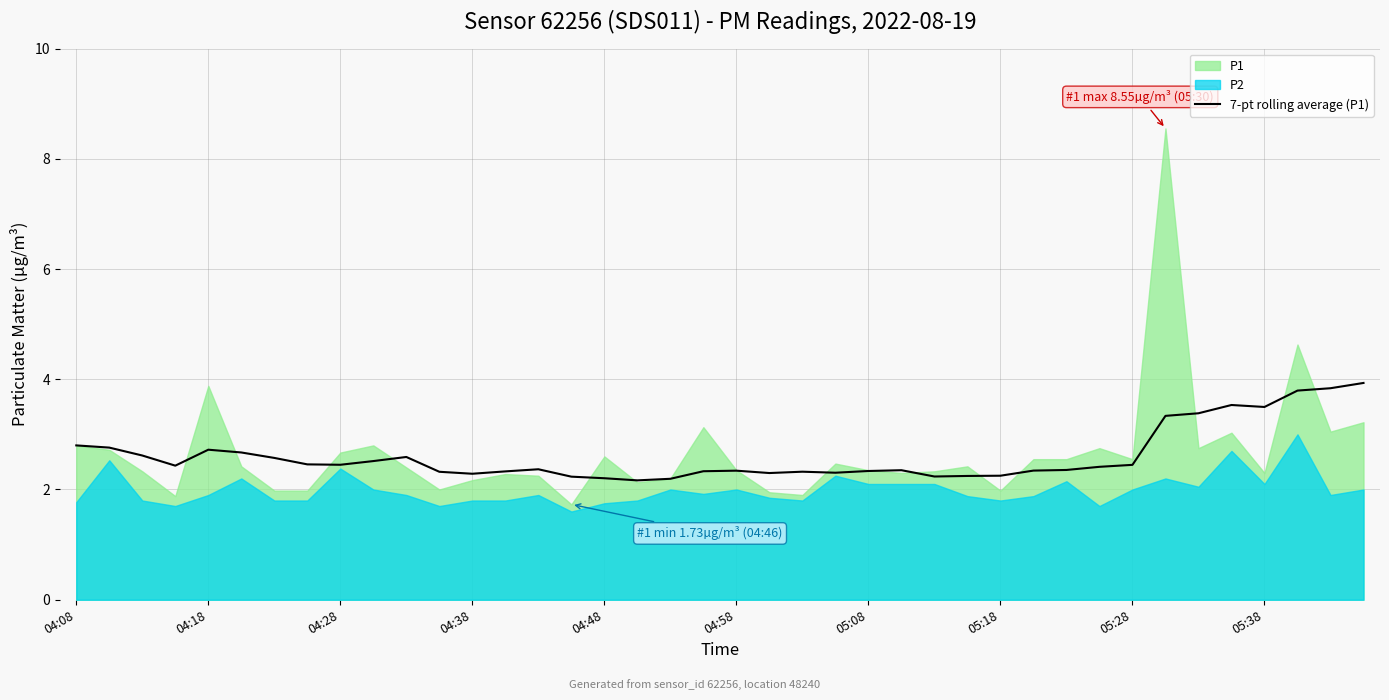

True or false: the data has more than 0 interior local peaks.

True